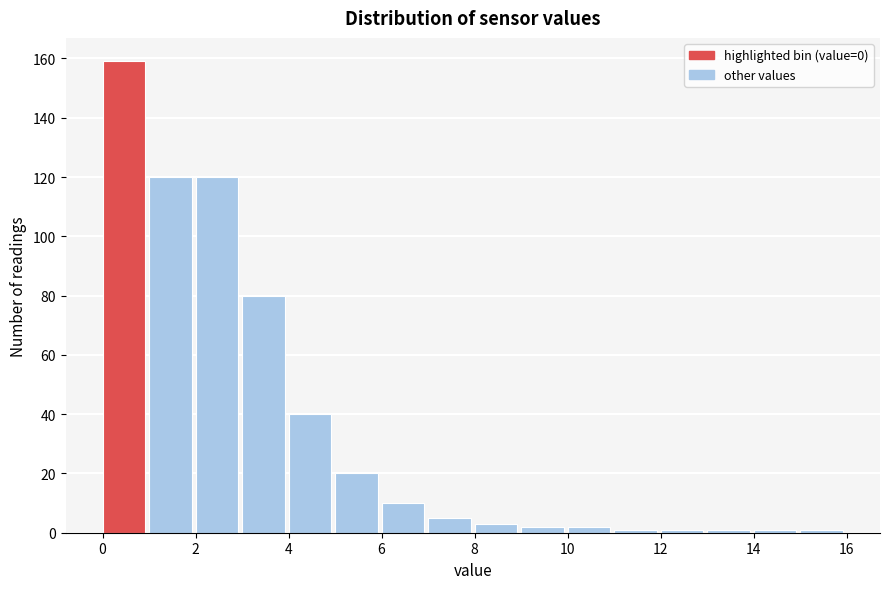

Reading left to right, transcribe this chart: for each bar, give the range it covers on the x-axis and its height. The values are not printed on the chart, so give them approximately, as read against the axis.

0 to 1: 160
1 to 2: 120
2 to 3: 120
3 to 4: 80
4 to 5: 40
5 to 6: 20
6 to 7: 10
7 to 8: 6
8 to 9: 4
9 to 10: 2
10 to 11: 2
11 to 12: under 2
12 to 13: under 2
13 to 14: under 2
14 to 15: under 2
15 to 16: under 2